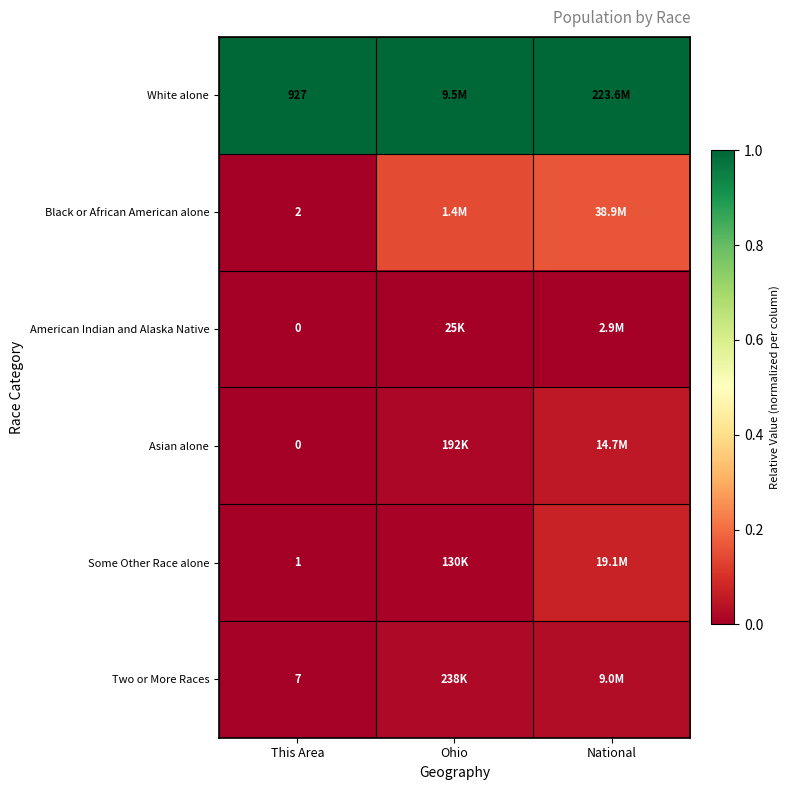

Is the value of White alone at This Area greater than the value of Black or African American alone at This Area?

Yes